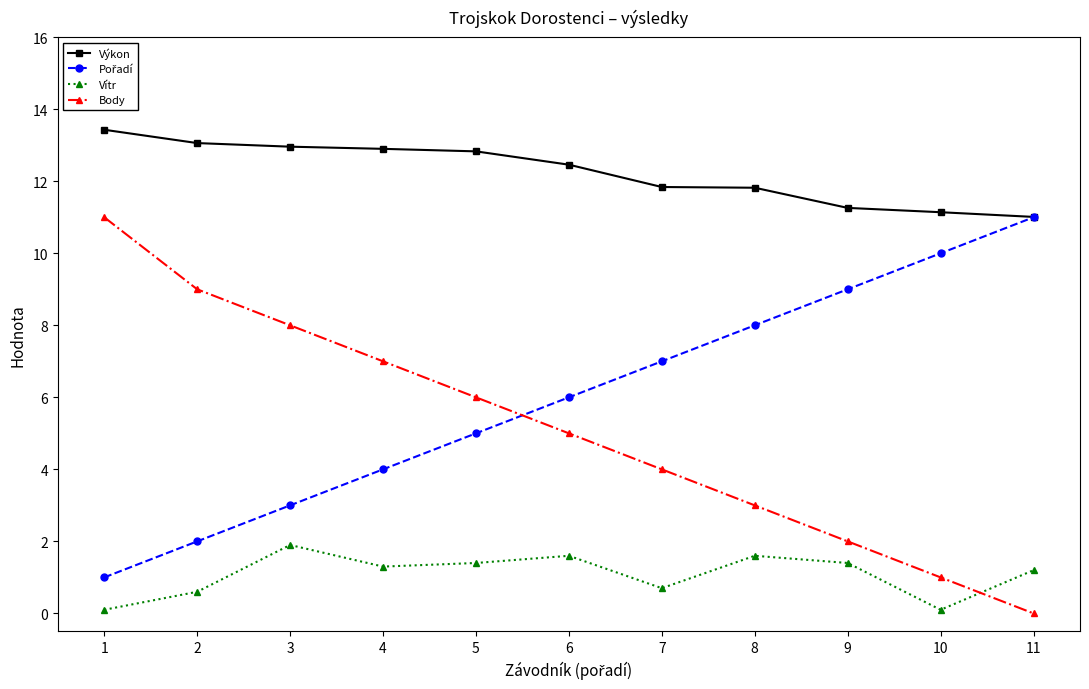

What is the spread (max minus min) of values at 3?

11.1